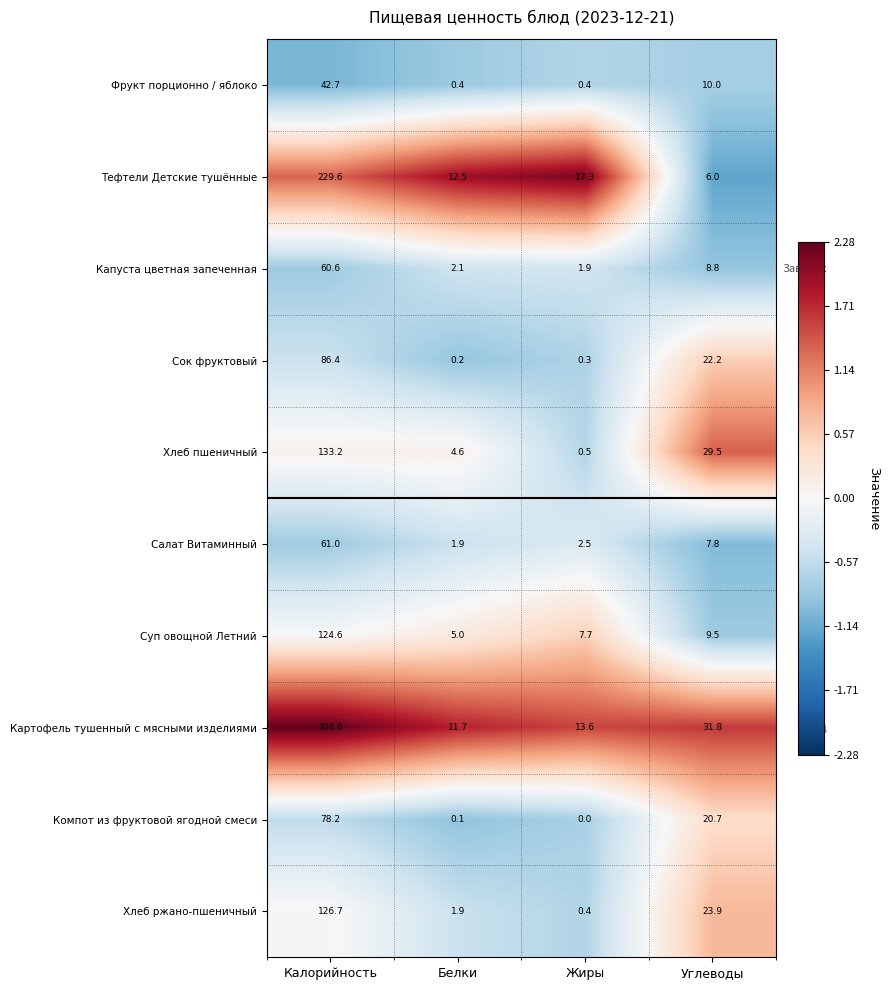

Which label corresponds to the smallest value in the chart?

Жиры